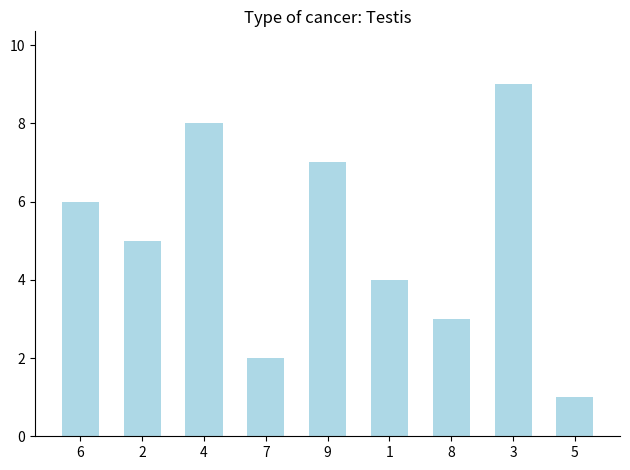

Count the values in the range 3 to 7.

5